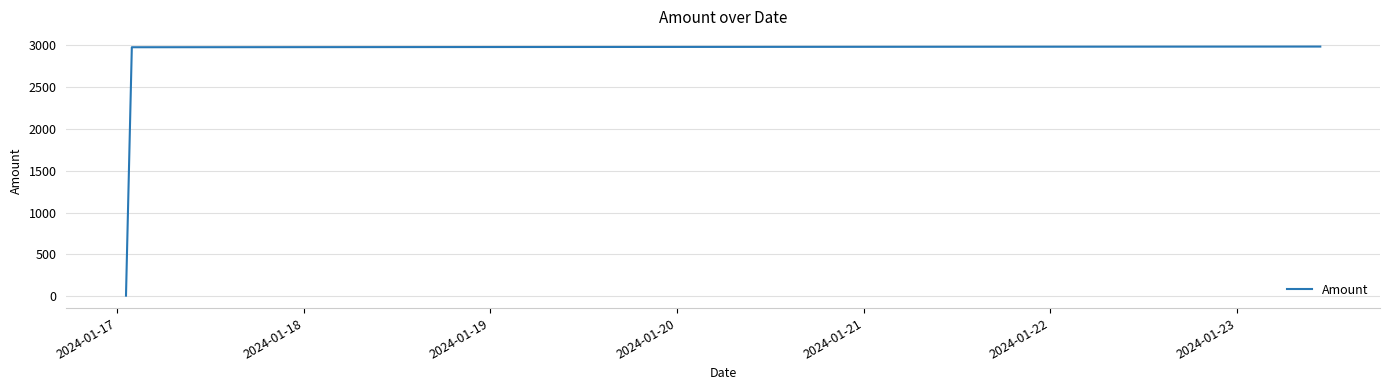

How many lines are shown in the chart?

1